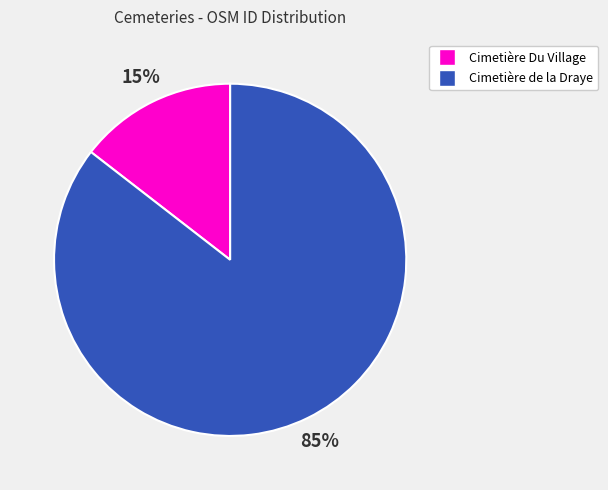

Between Cimetière Du Village and Cimetière de la Draye, which is larger?

Cimetière de la Draye